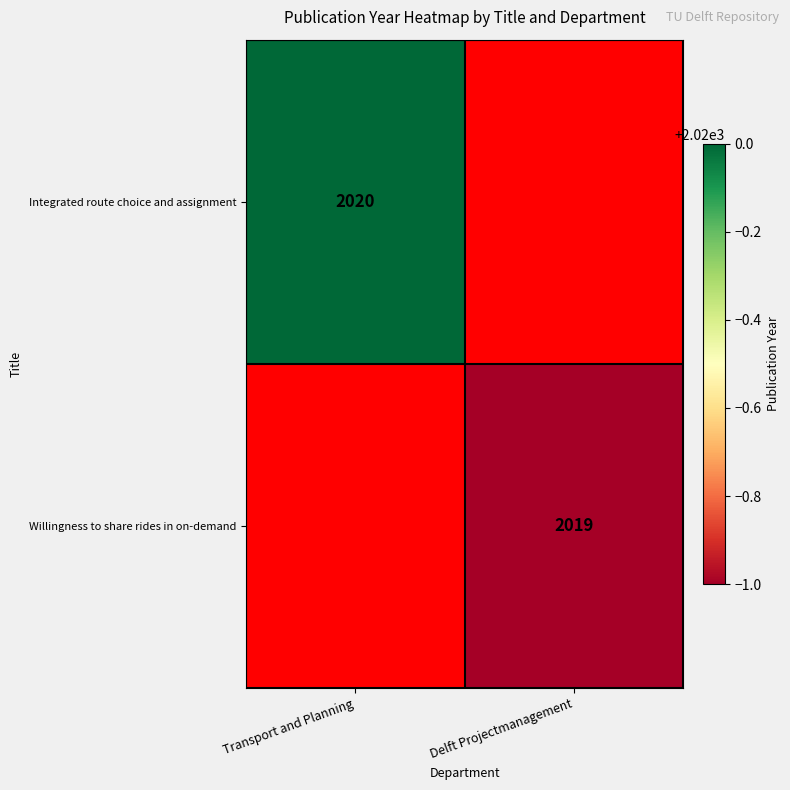

The Integrated route choice and assignment series shows 2020 at Transport and Planning. True or false?

True